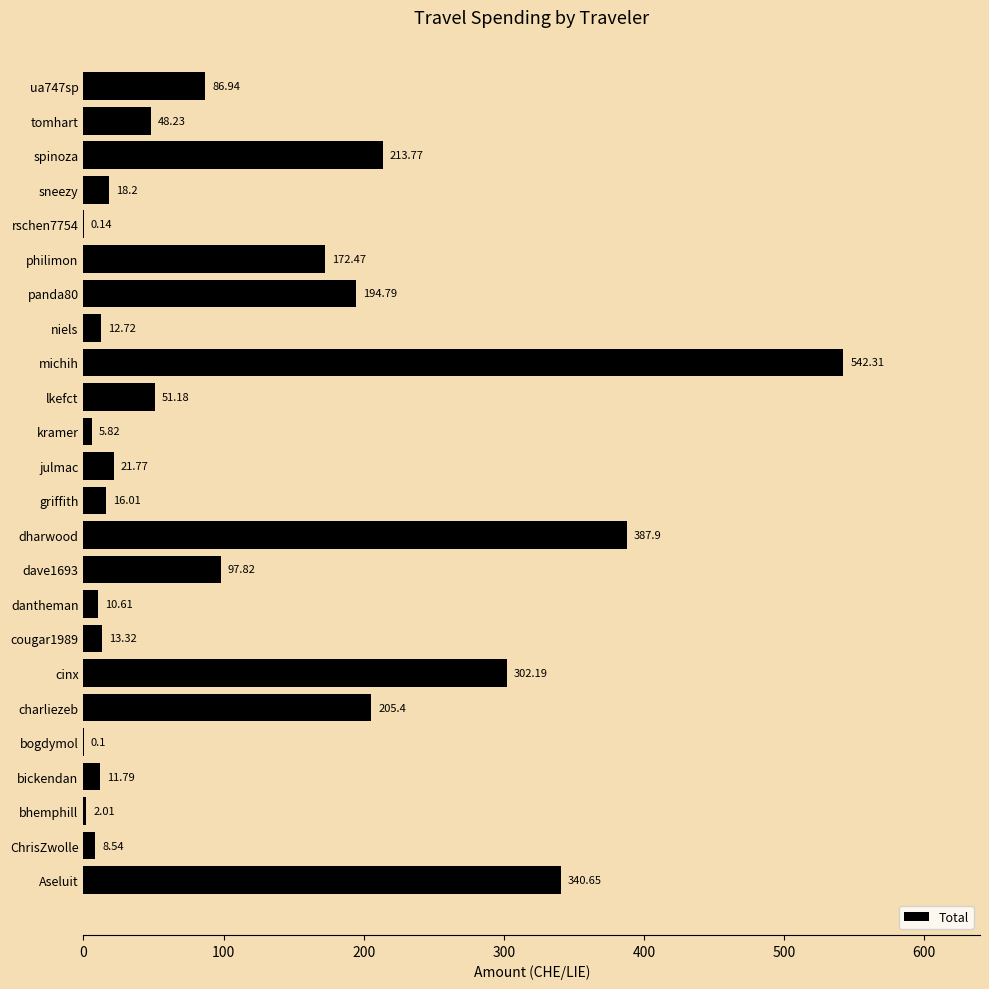

Are the bars horizontal?

Yes